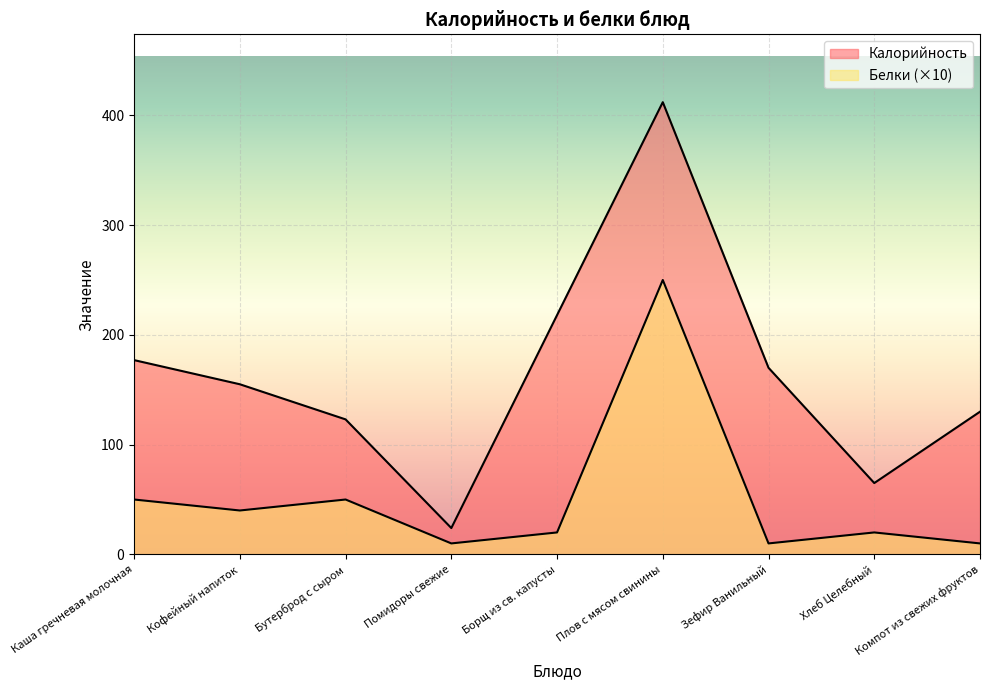

What is the minimum value for Калорийность?

24